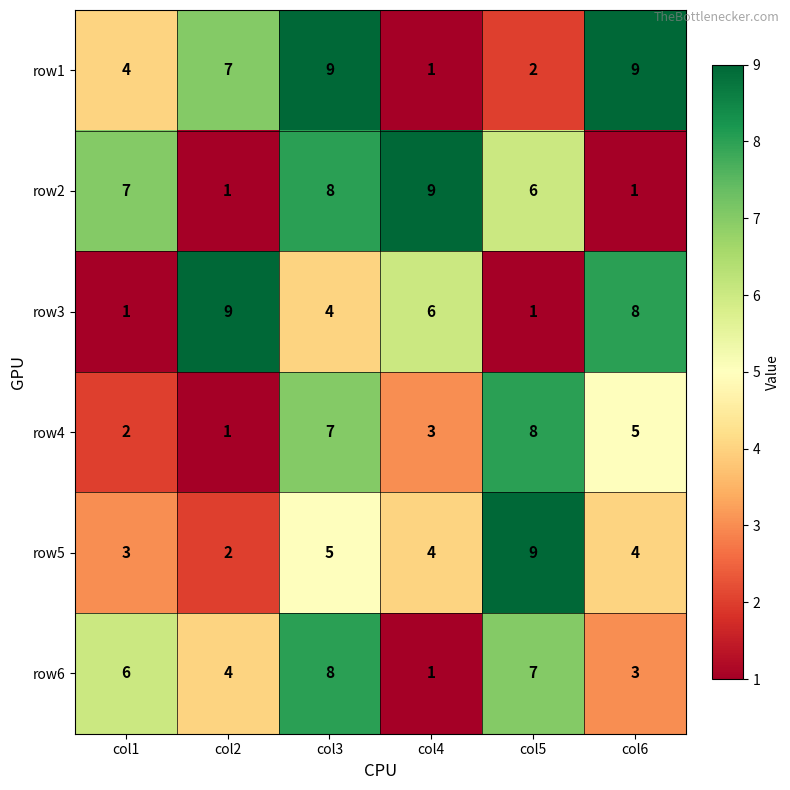

What is the total value across all series at col5?

33